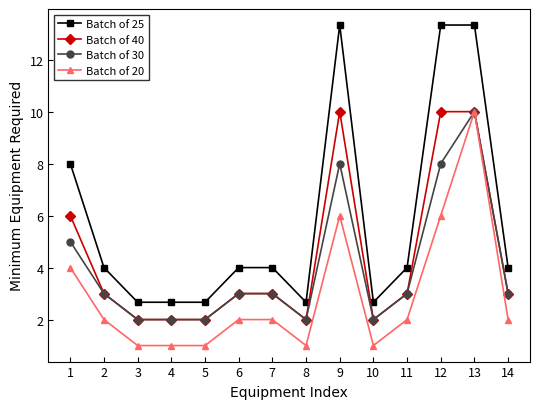

True or false: Batch of 40 and Batch of 25 intersect in this chart.

False